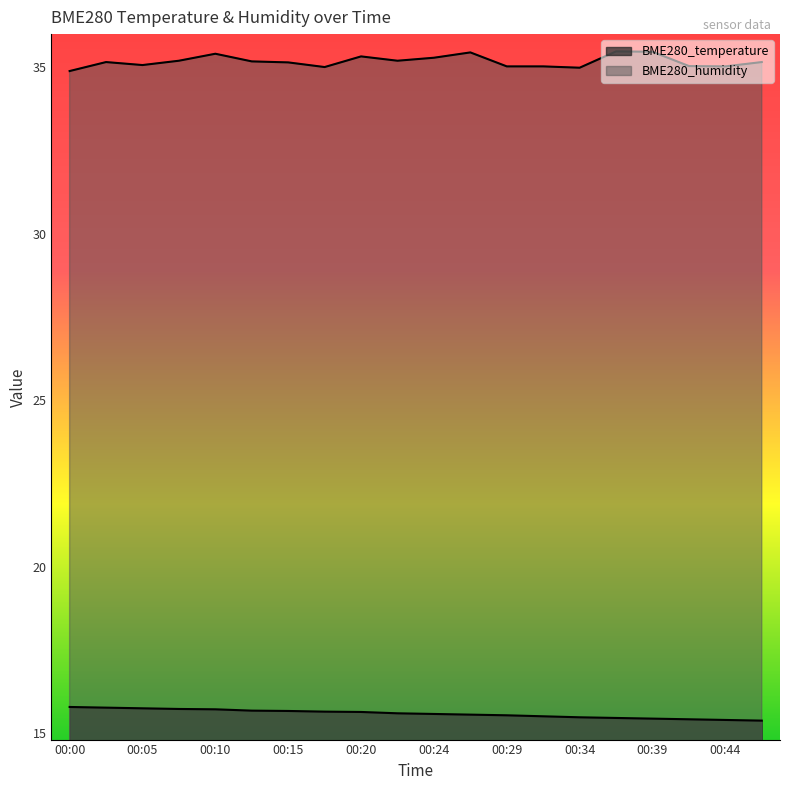

Which series has the largest total across all categories?

BME280_humidity